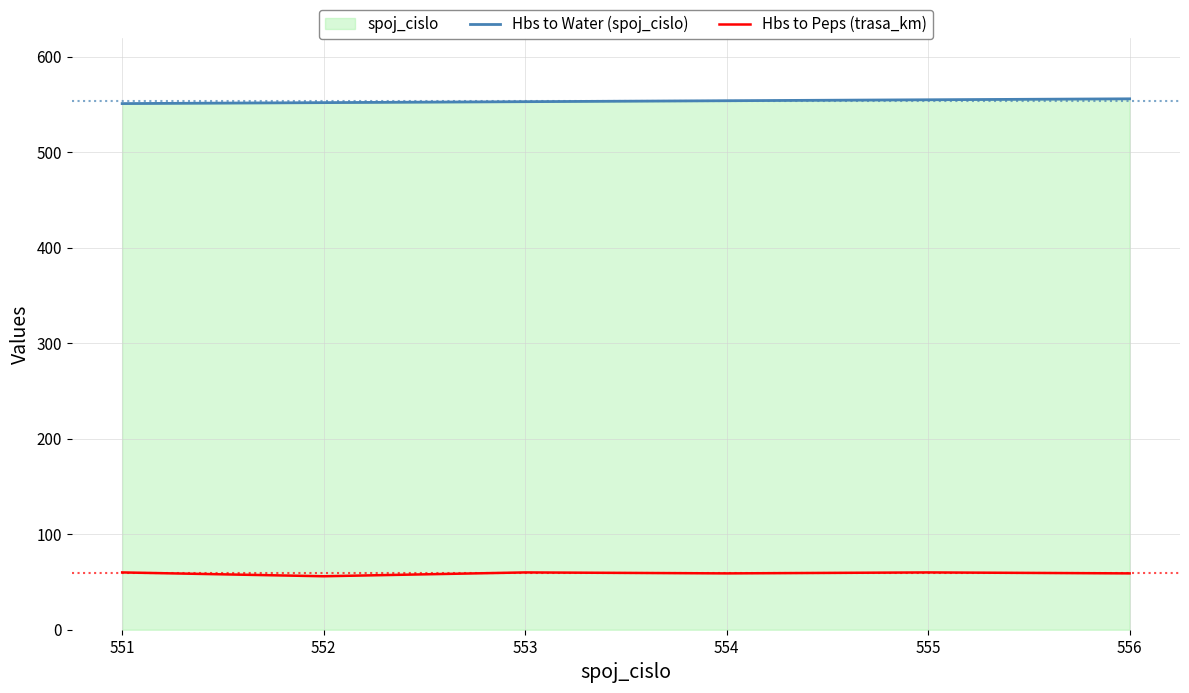

Reading left to right, list all the values displayed in this chart.

Hbs to Water (spoj_cislo): 551=551	552=552	553=553	554=554	555=555	556=556
Hbs to Peps (trasa_km): 551=60	552=56	553=60	554=59	555=60	556=59